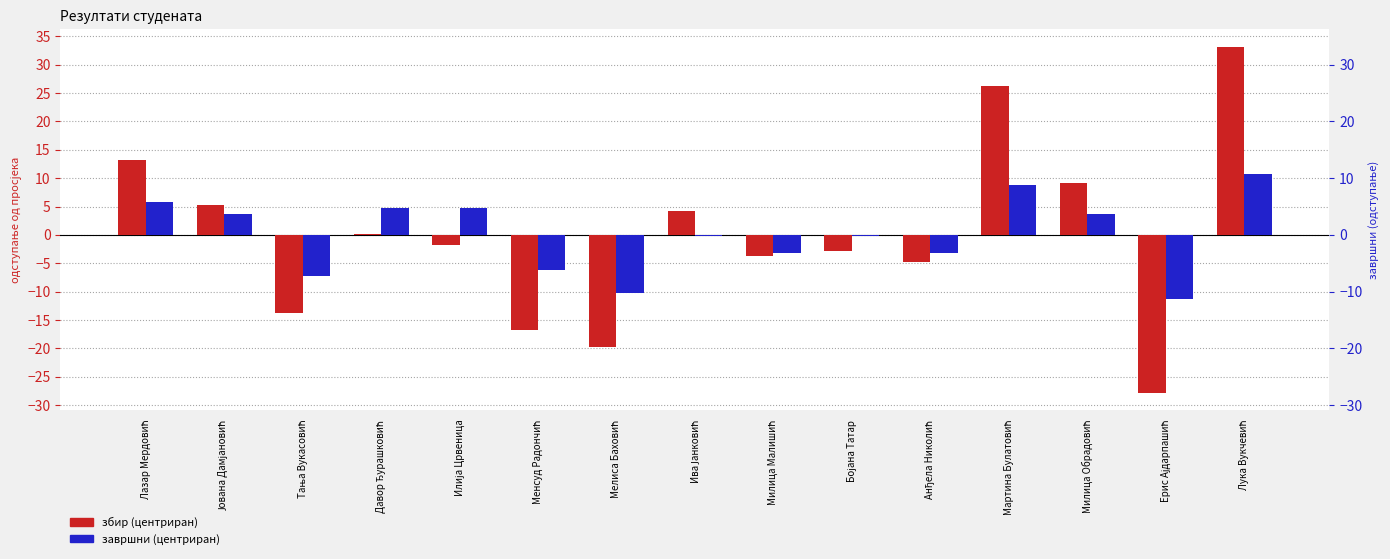

Is it true that збир equals -43.9 at Ерис Ајдарпашић?

False